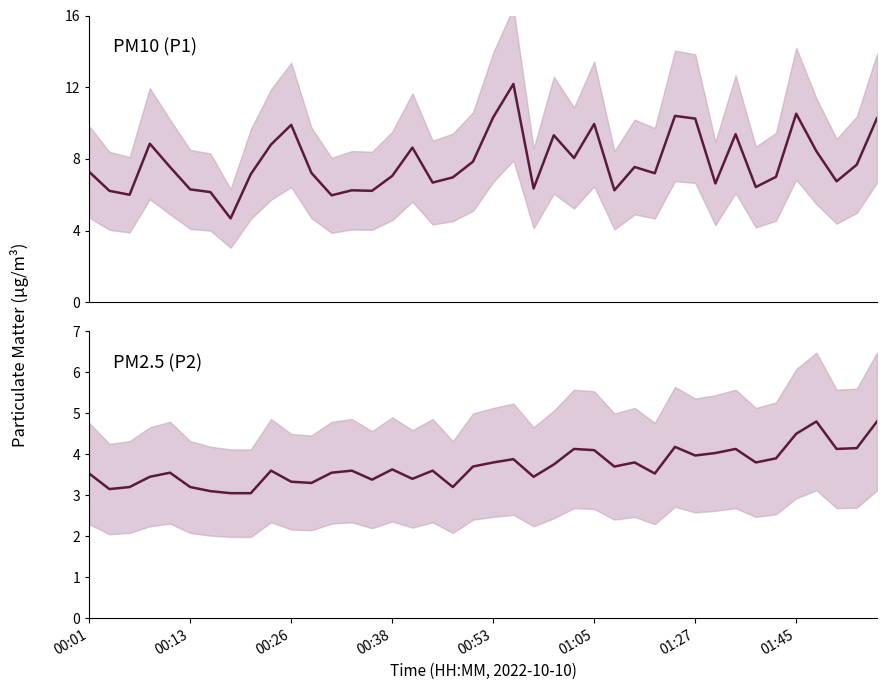

What is the approximate value of P2 at 00:53?

3.8